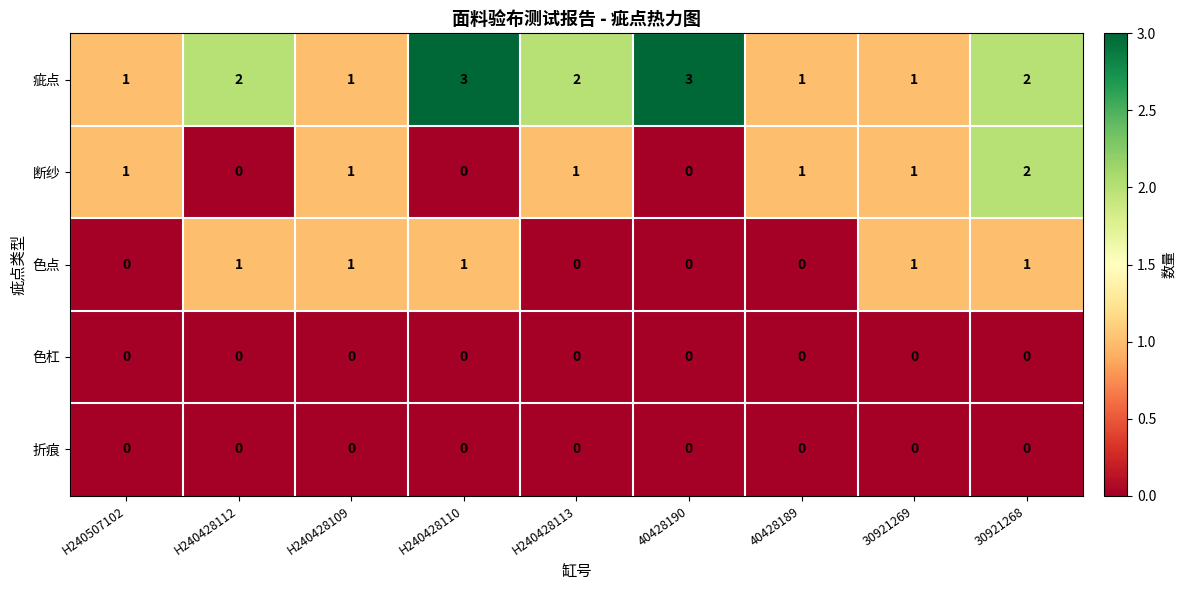

Which series has the largest total across all categories?

疵点